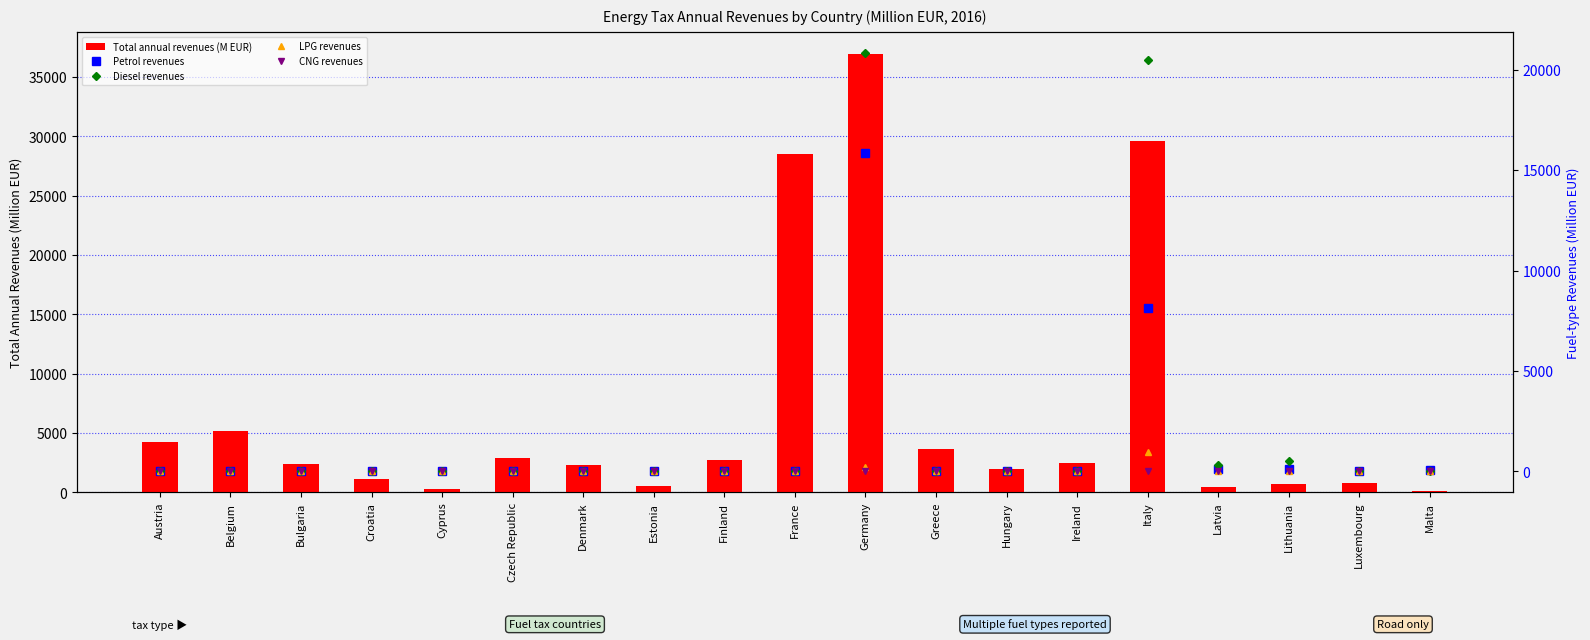

What is the difference between the Diesel revenues values at Denmark and Italy?

20511.0